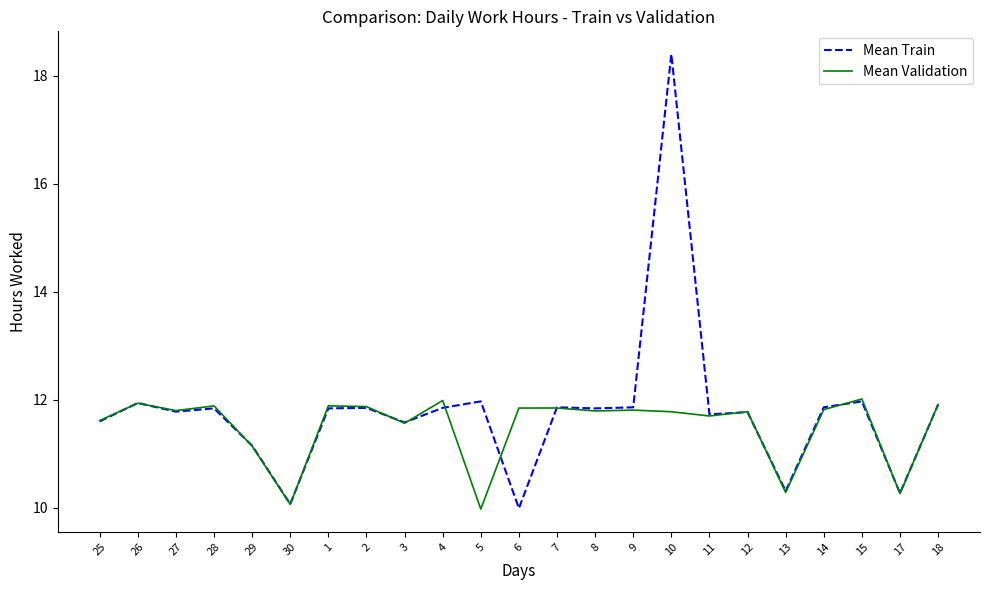

Which series has the largest total across all categories?

Mean Train